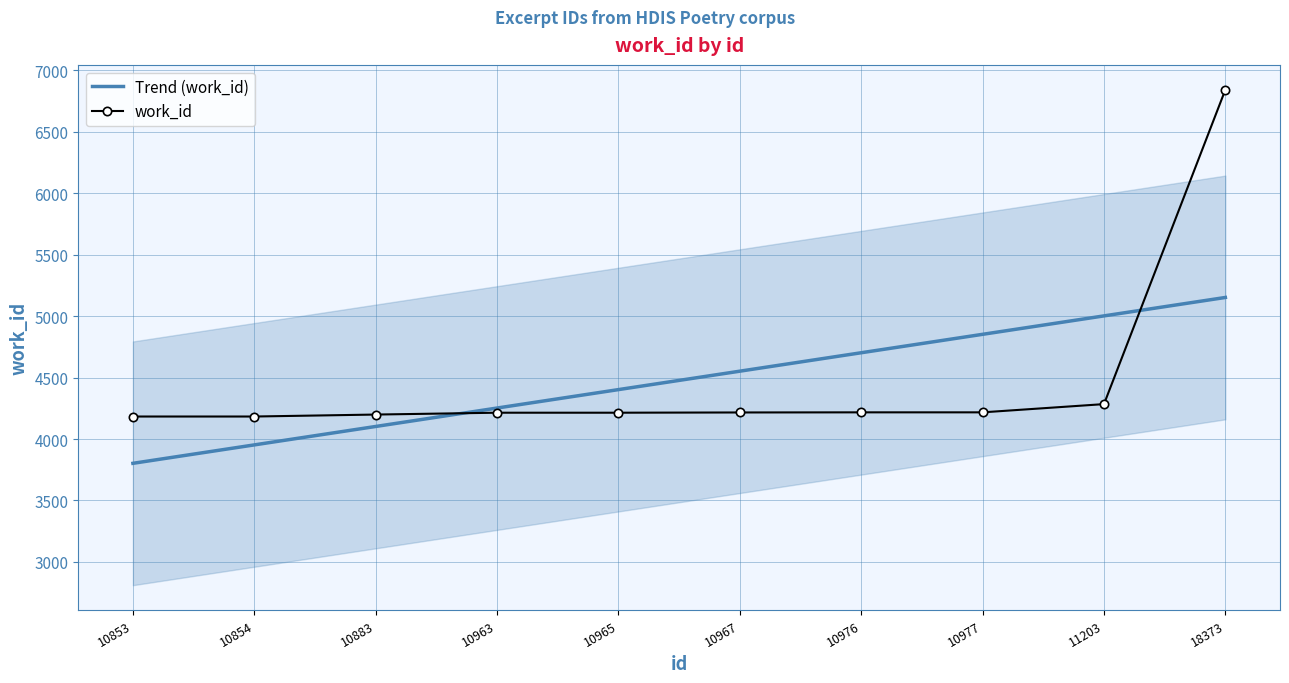

Between 10853 and 10967, which is larger?

10967